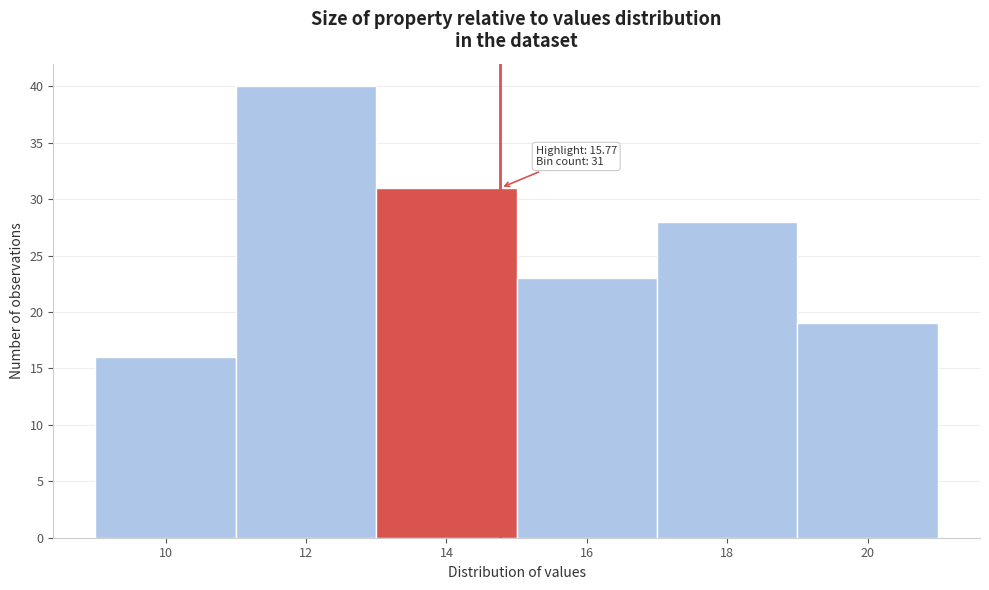

Reading left to right, list all the values displayed in this chart.

10=16	12=40	14=31	16=23	18=28	20=19